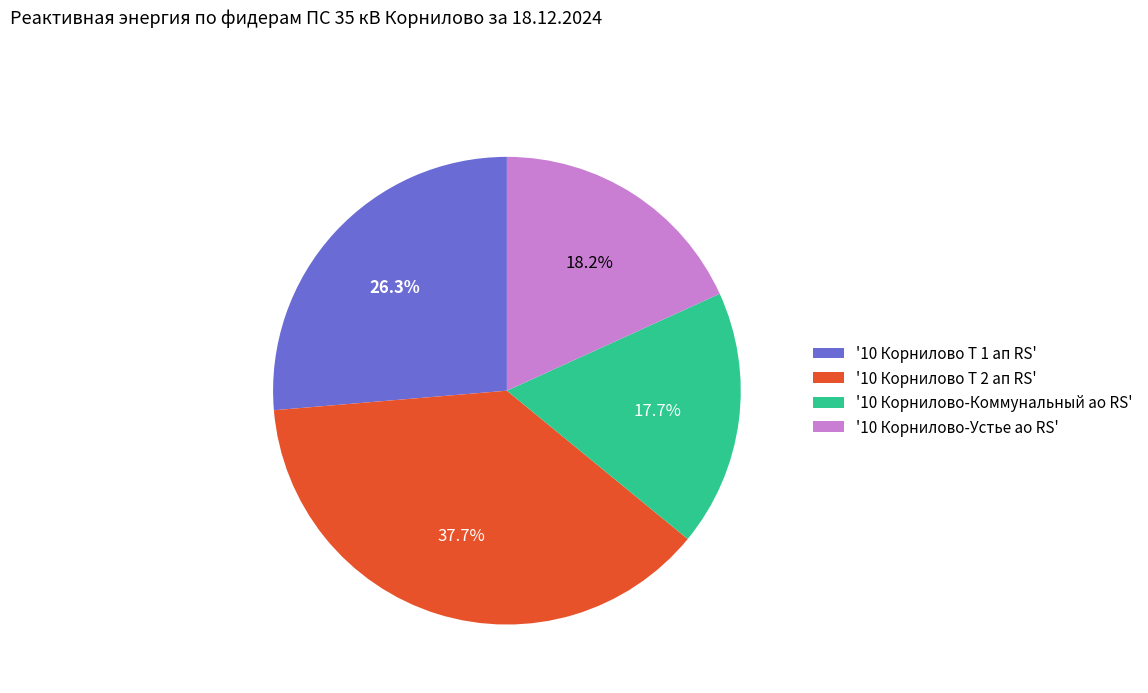

What is the total percentage of '10 Корнилово-Устье ао RS' and '10 Корнилово-Коммунальный ао RS'?

35.9%